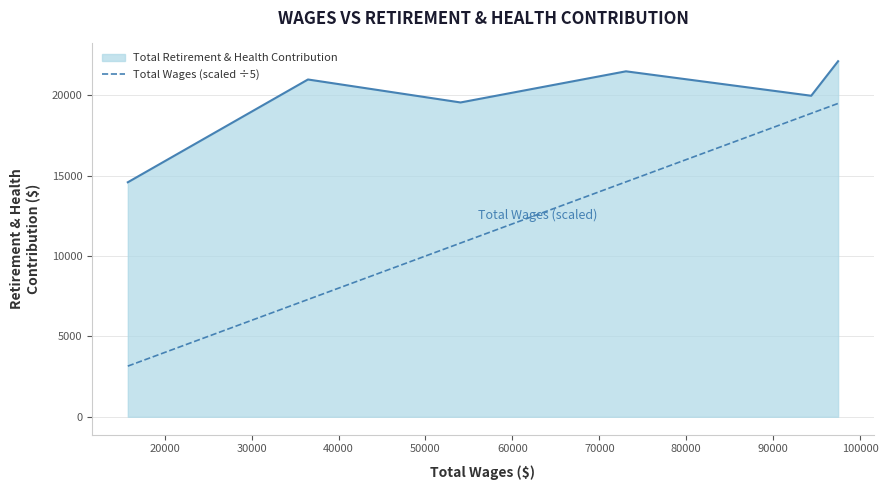

Rank the series by their maximum value, from lowest to highest.

Total Wages (scaled ÷5), Total Retirement & Health Contribution